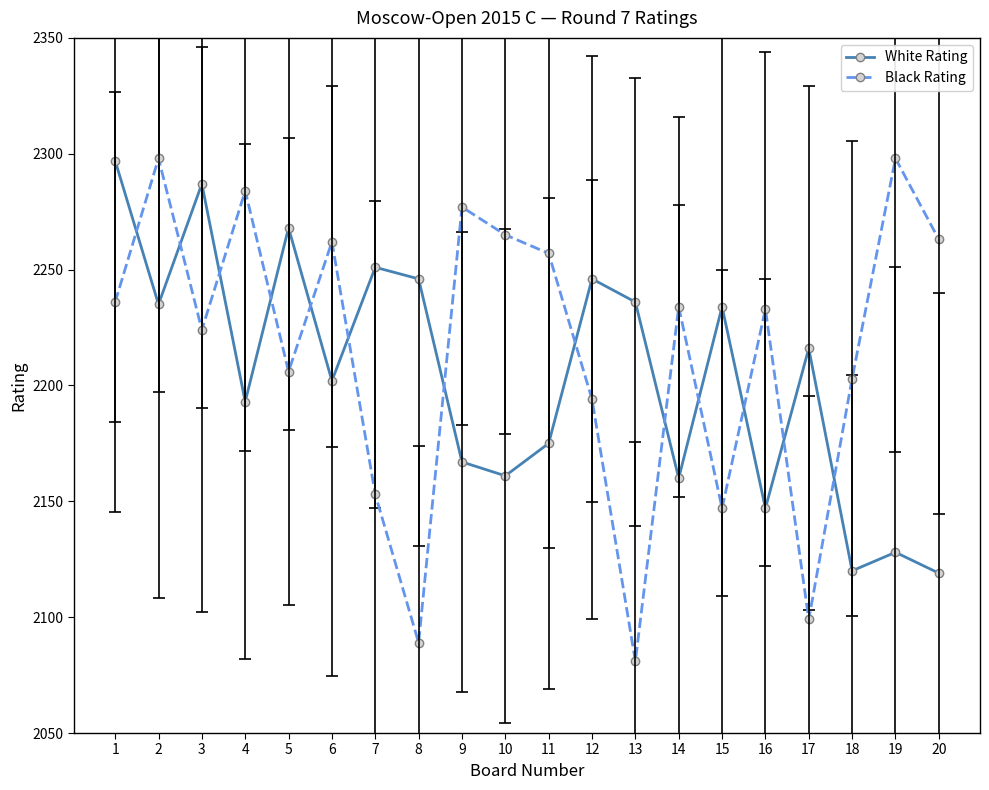

Is it true that Black Rating equals 657 at 7?

False